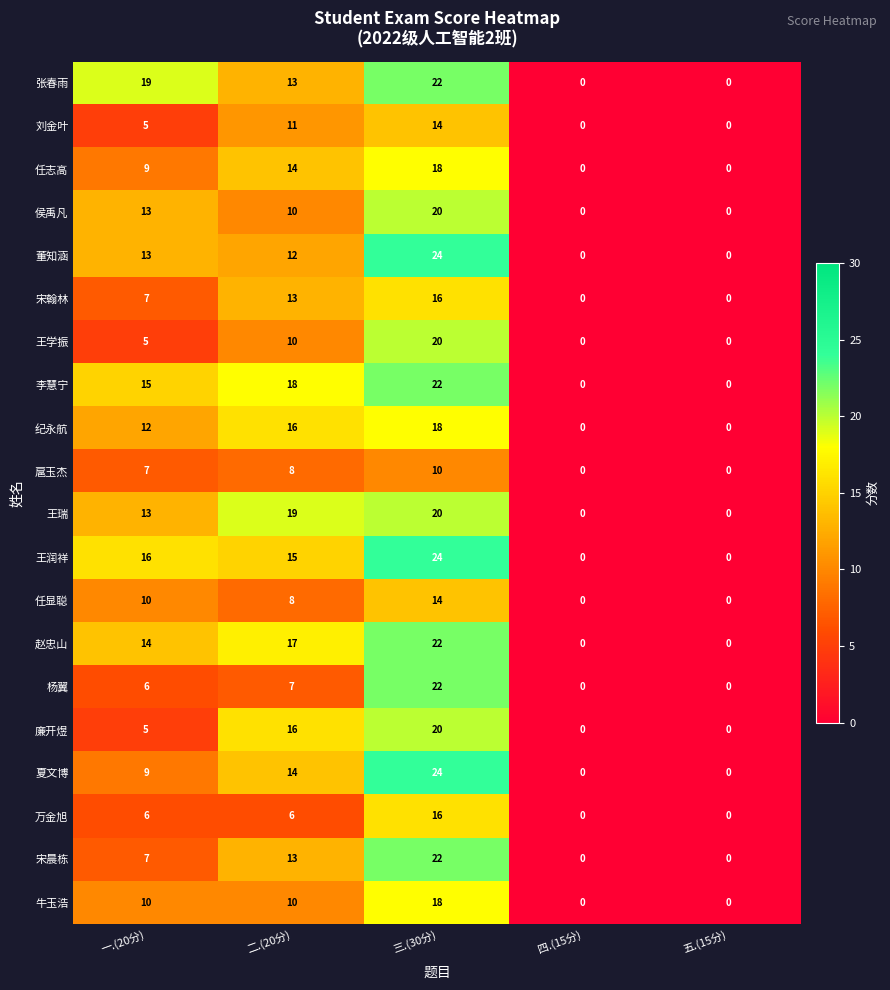

At how many categories does at least one series exceed 4?

3